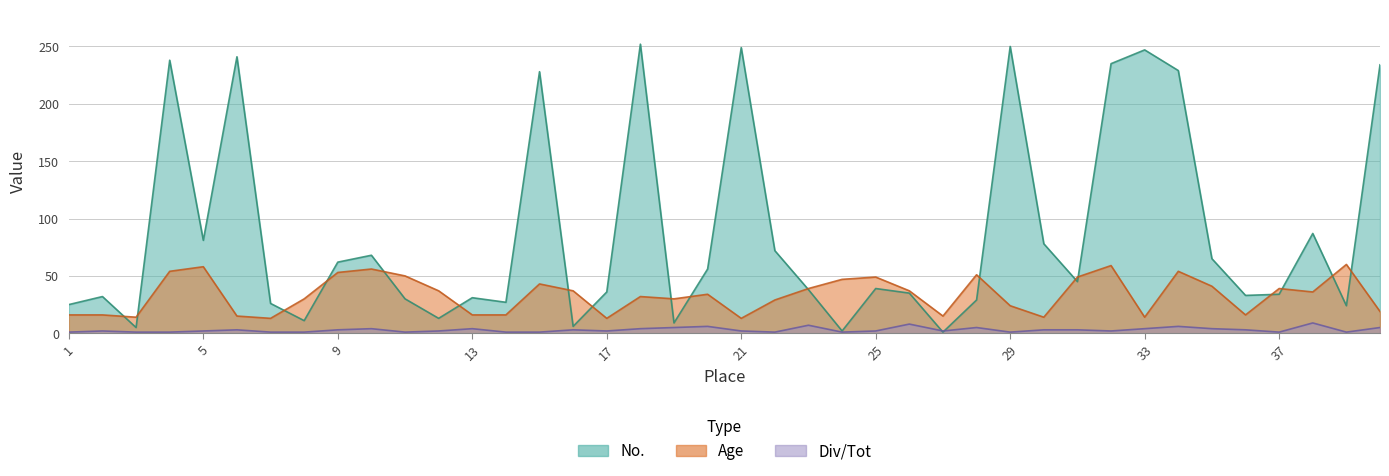

How many lines are shown in the chart?

3